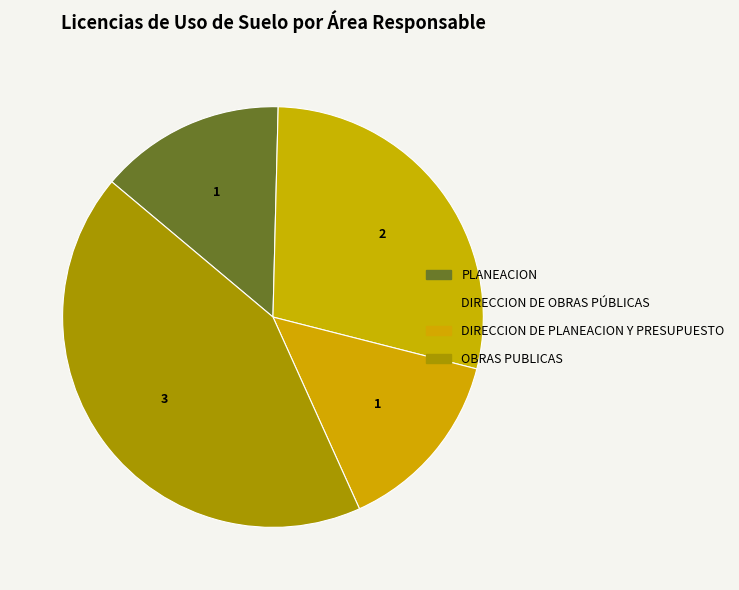

Rank the categories by value from lowest to highest.

PLANEACION, DIRECCION DE PLANEACION Y PRESUPUESTO, DIRECCION DE OBRAS PÚBLICAS, OBRAS PUBLICAS